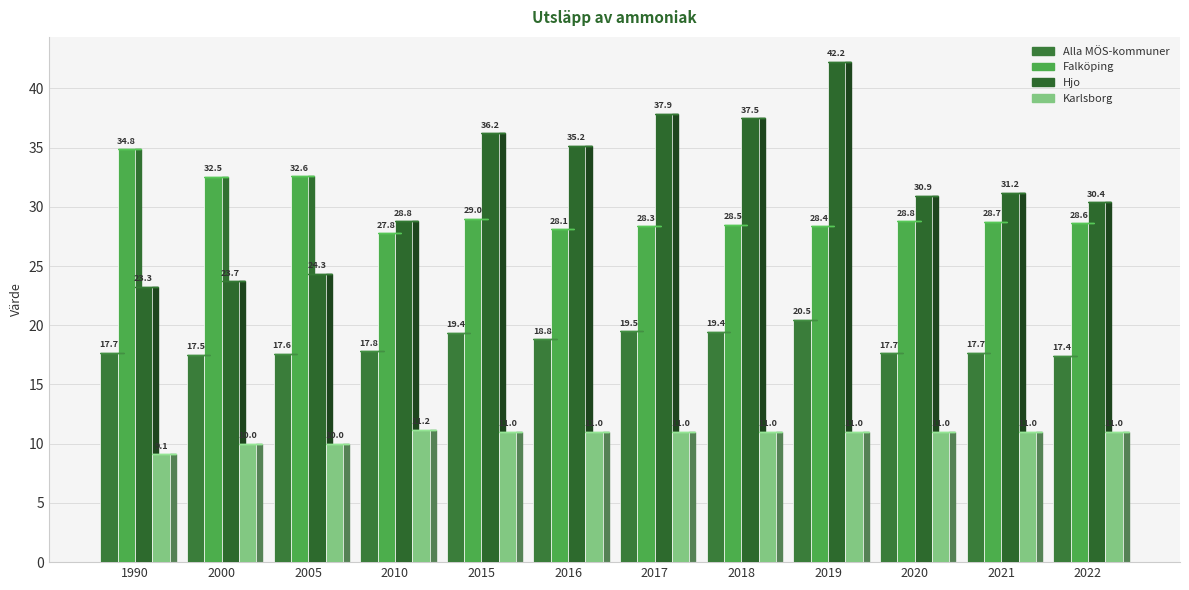

Reading left to right, list all the values displayed in this chart.

Alla MÖS-kommuner: 17.7	17.5	17.6	17.8	19.4	18.8	19.5	19.4	20.5	17.7	17.7	17.4
Falköping: 34.8	32.5	32.6	27.8	29.0	28.1	28.3	28.5	28.4	28.8	28.7	28.6
Hjo: 23.3	23.7	24.3	28.8	36.2	35.2	37.9	37.5	42.2	30.9	31.2	30.4
Karlsborg: 9.1	10.0	10.0	11.2	11.0	11.0	11.0	11.0	11.0	11.0	11.0	11.0